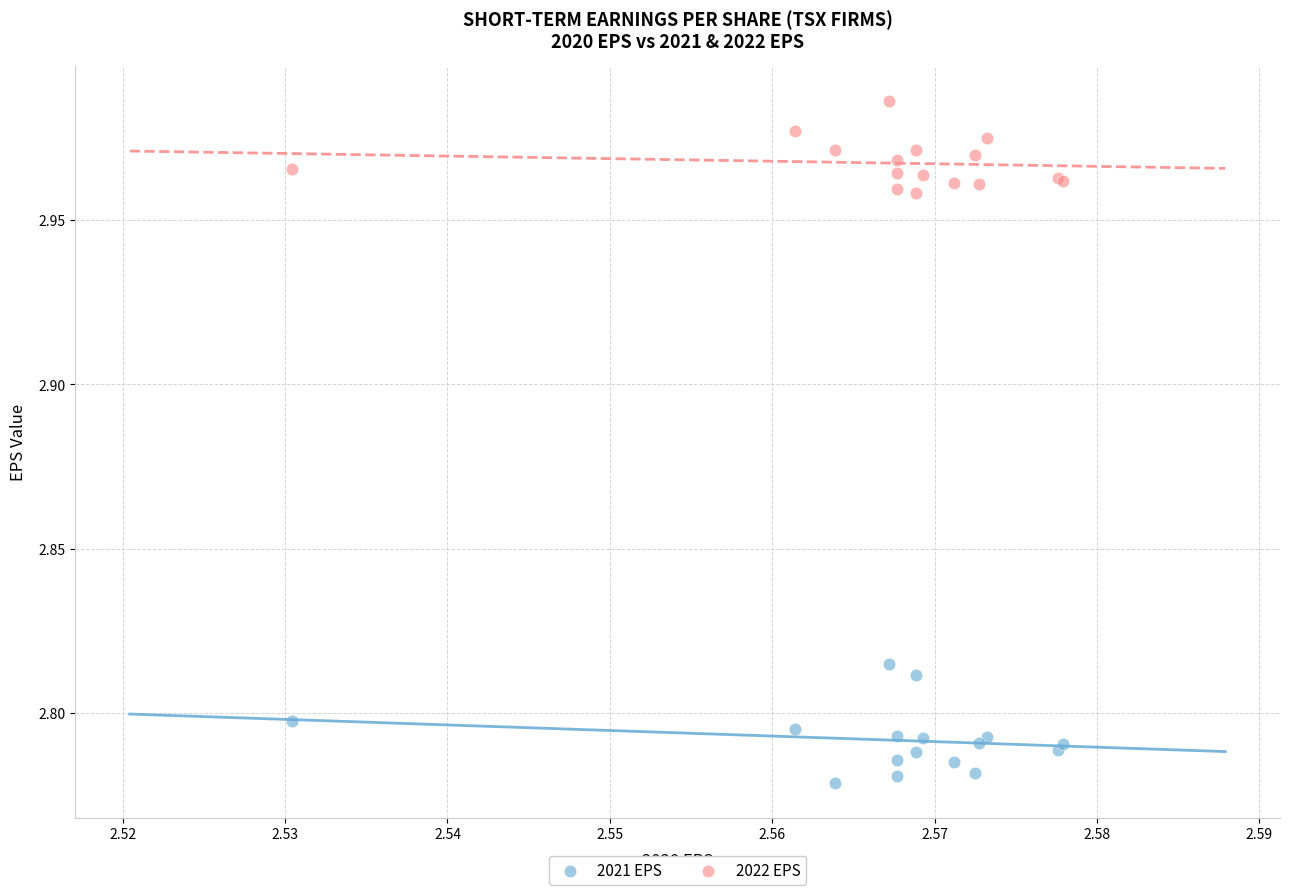

What are all the series names shown in the legend?

2021 EPS, 2022 EPS